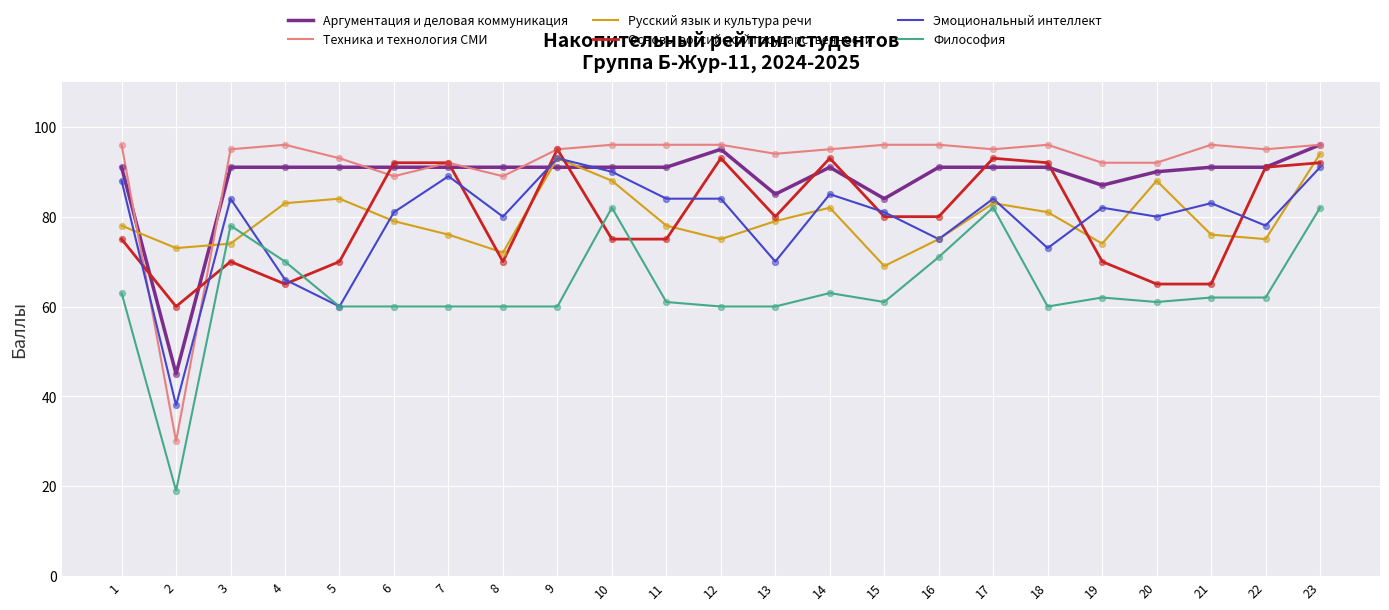

What is the total value across all series at 13?

468